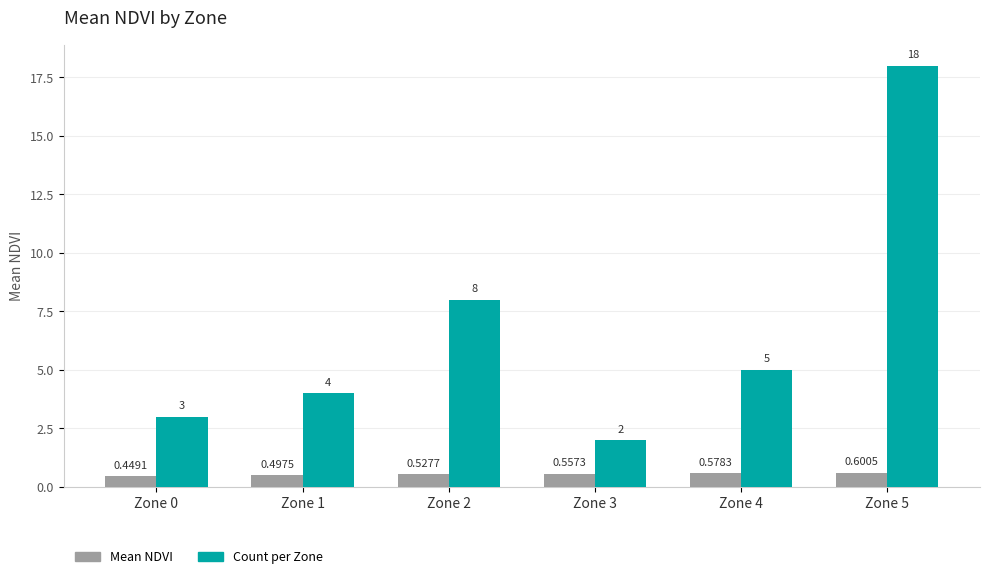

What is the difference between the highest and lowest values at Zone 4?

4.4